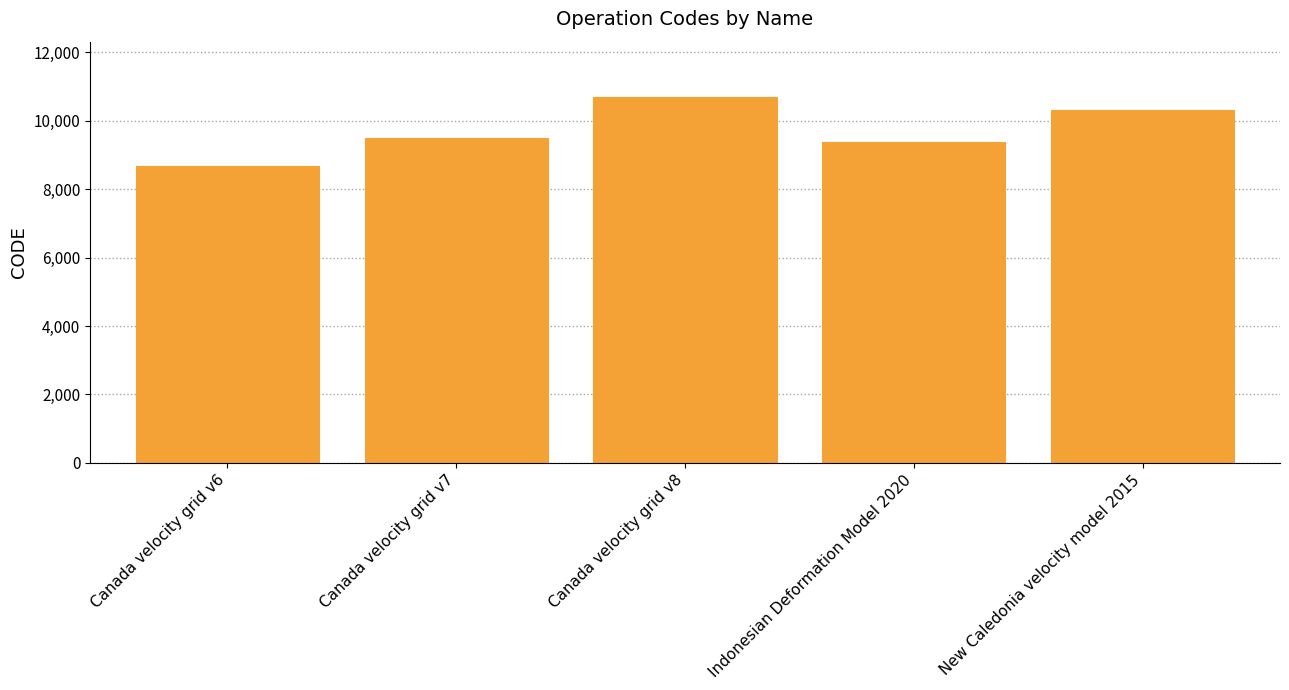

Reading left to right, what are all the values shown in this chart?

Canada velocity grid v6=8676	Canada velocity grid v7=9483	Canada velocity grid v8=10707	Indonesian Deformation Model 2020=9375	New Caledonia velocity model 2015=10323